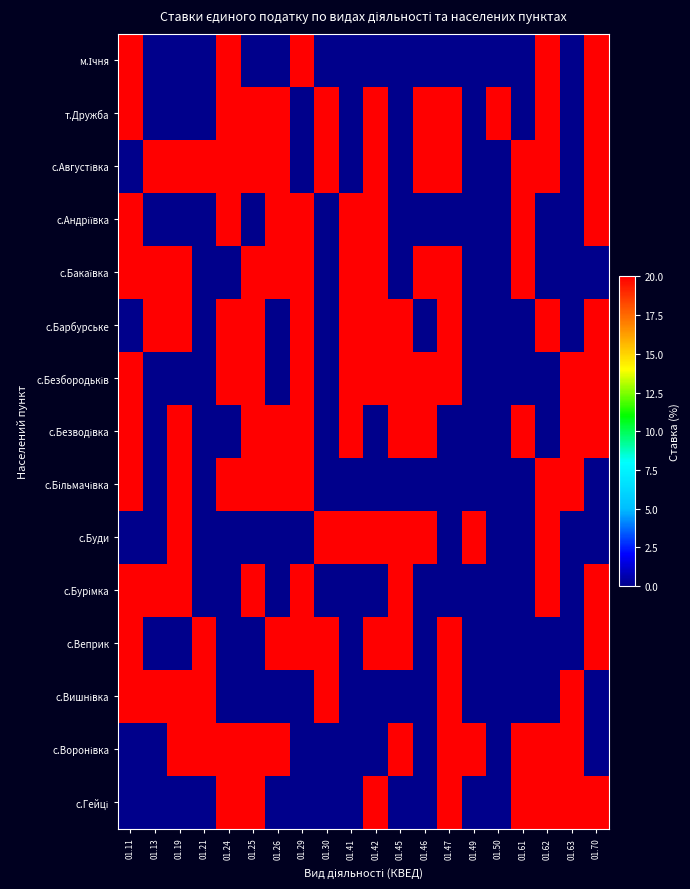

What is the difference between the highest and lowest values at 01.61?

24.9